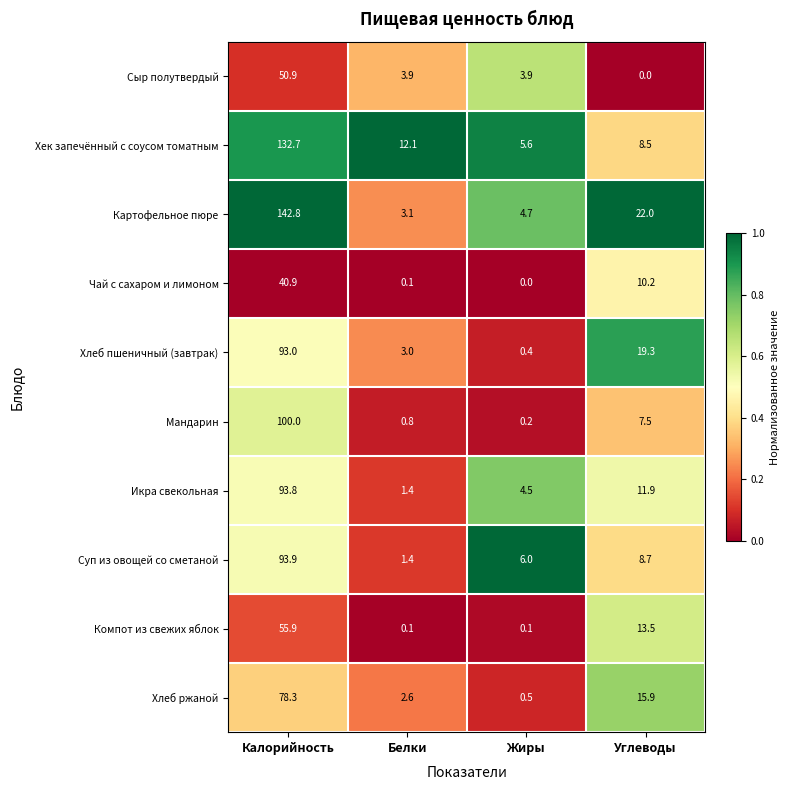

At which label is Компот из свежих яблок closest to 28?

Углеводы